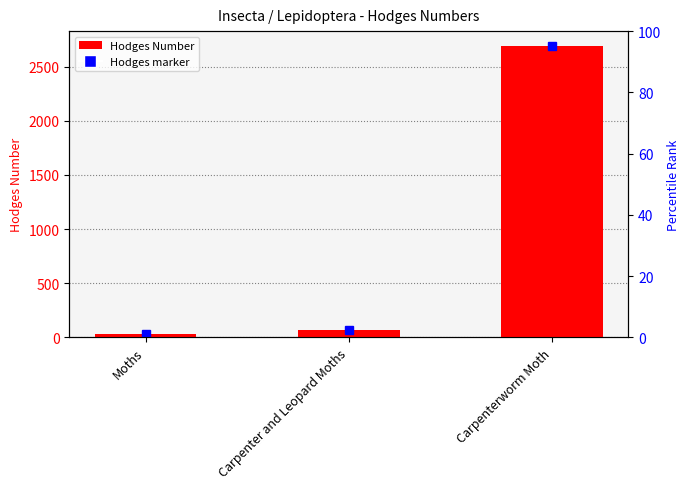

The chart shows a value of 29.0 at Moths. True or false?

True